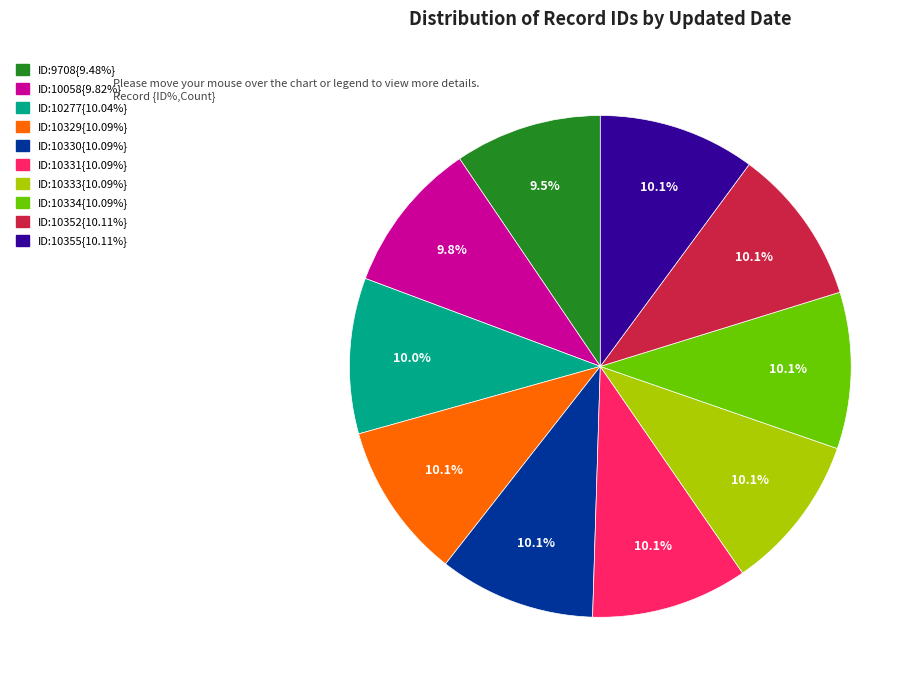

Is there any slice that represents more than half of the pie?

No